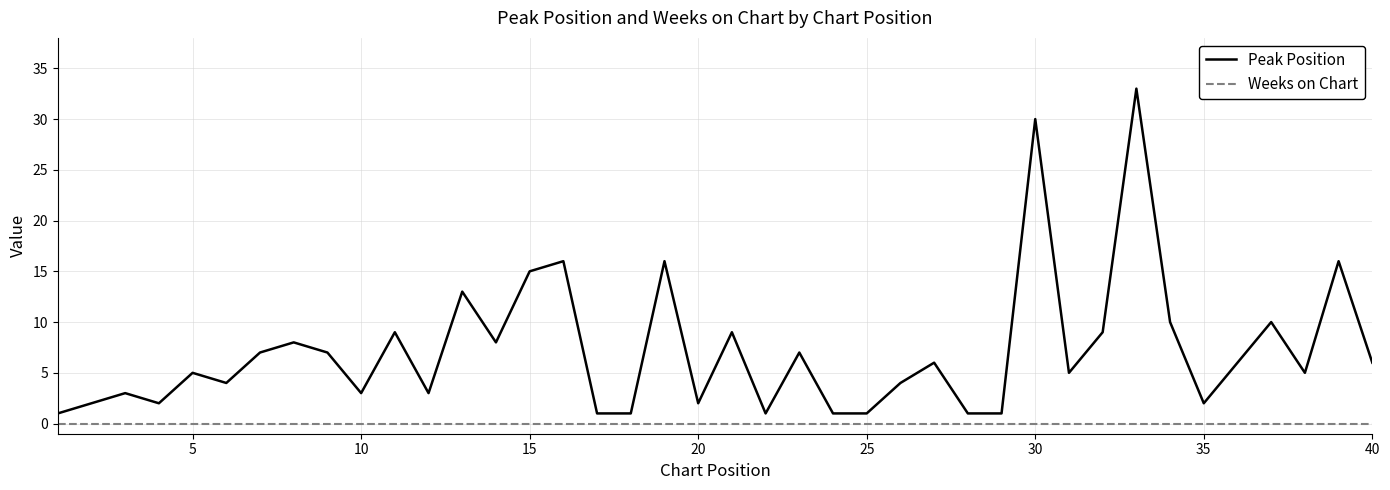

Which series has the largest range (max minus min)?

Peak Position